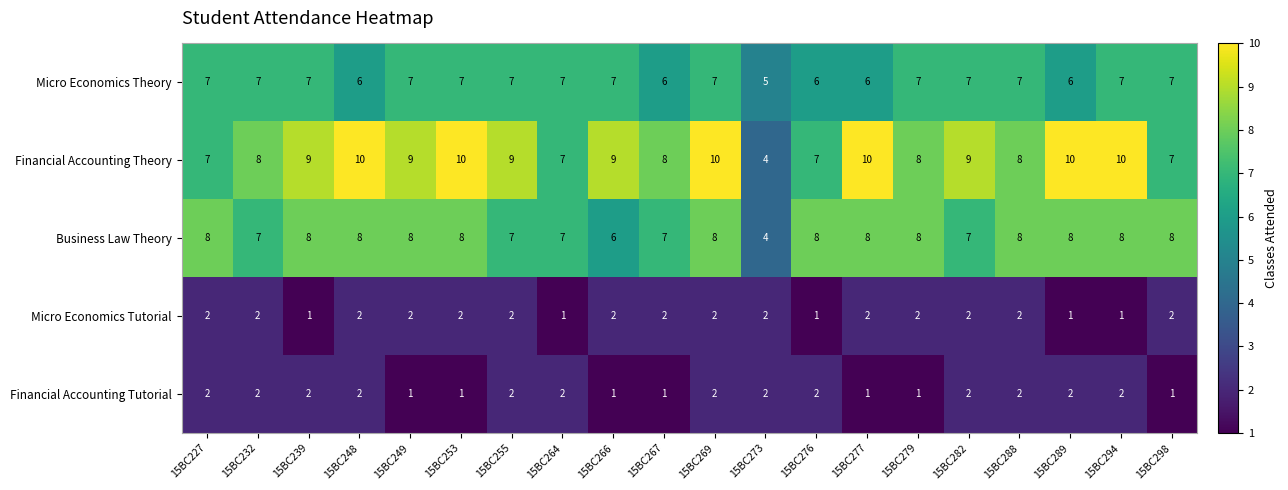

What is the sum of all Financial Accounting Theory values?

169